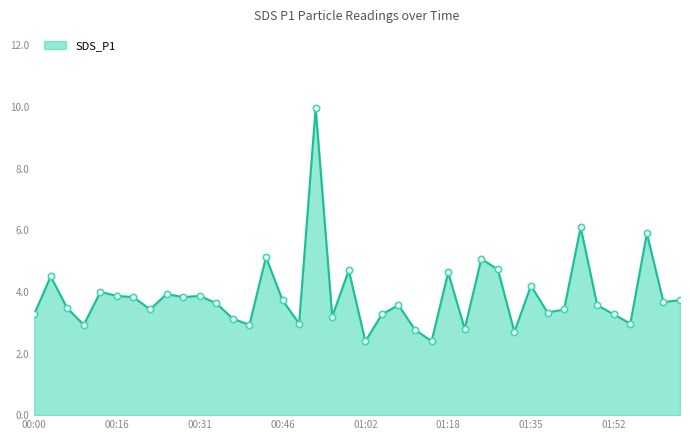

Does the chart have visible grid lines?

No